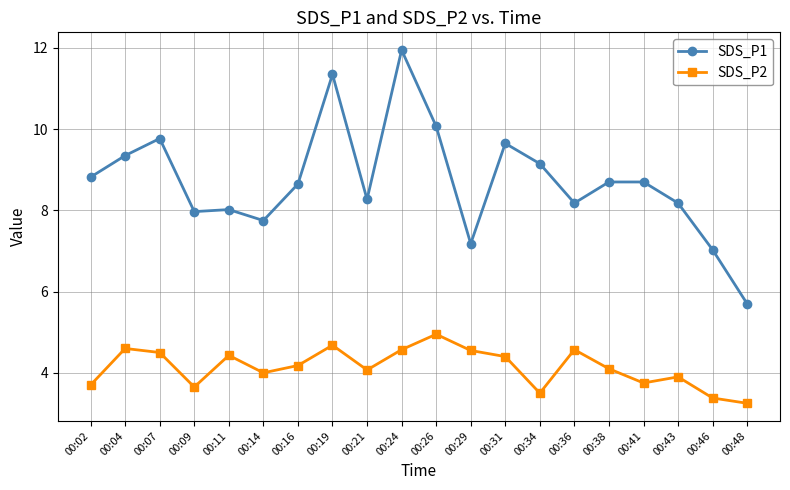

What is the total value across all series at 00:16?

12.8